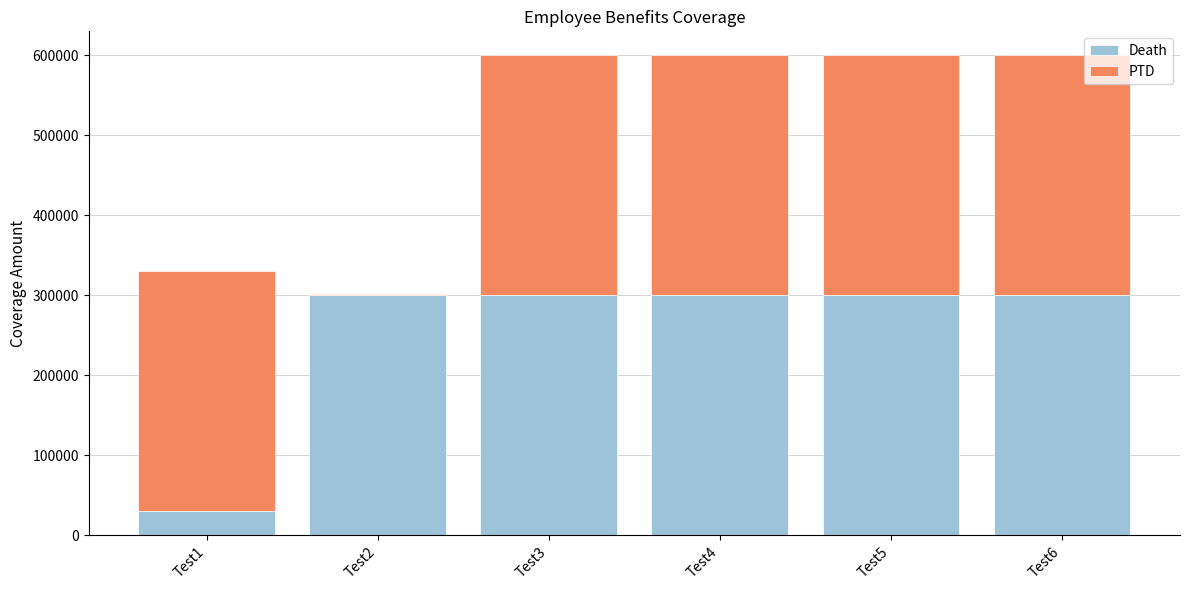

The value of Death at Test5 is 300000. True or false?

True